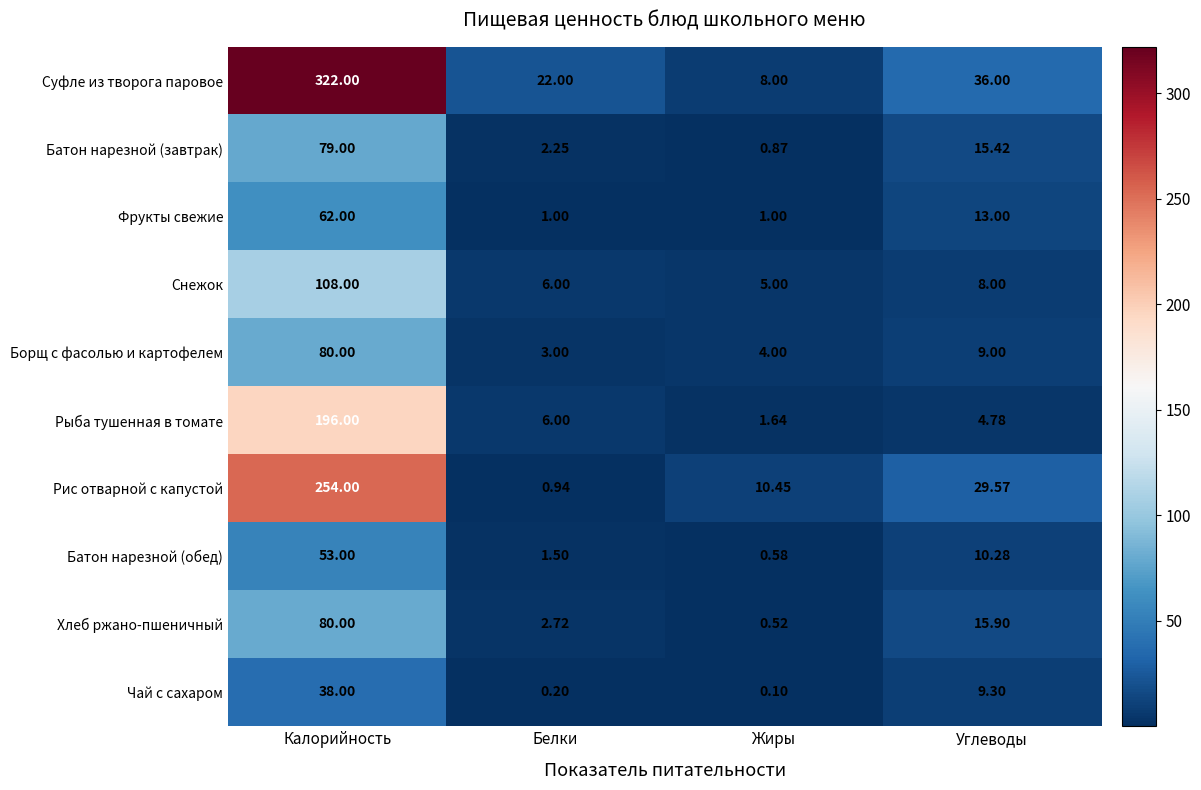

What is the spread (max minus min) of values at Белки?

21.8